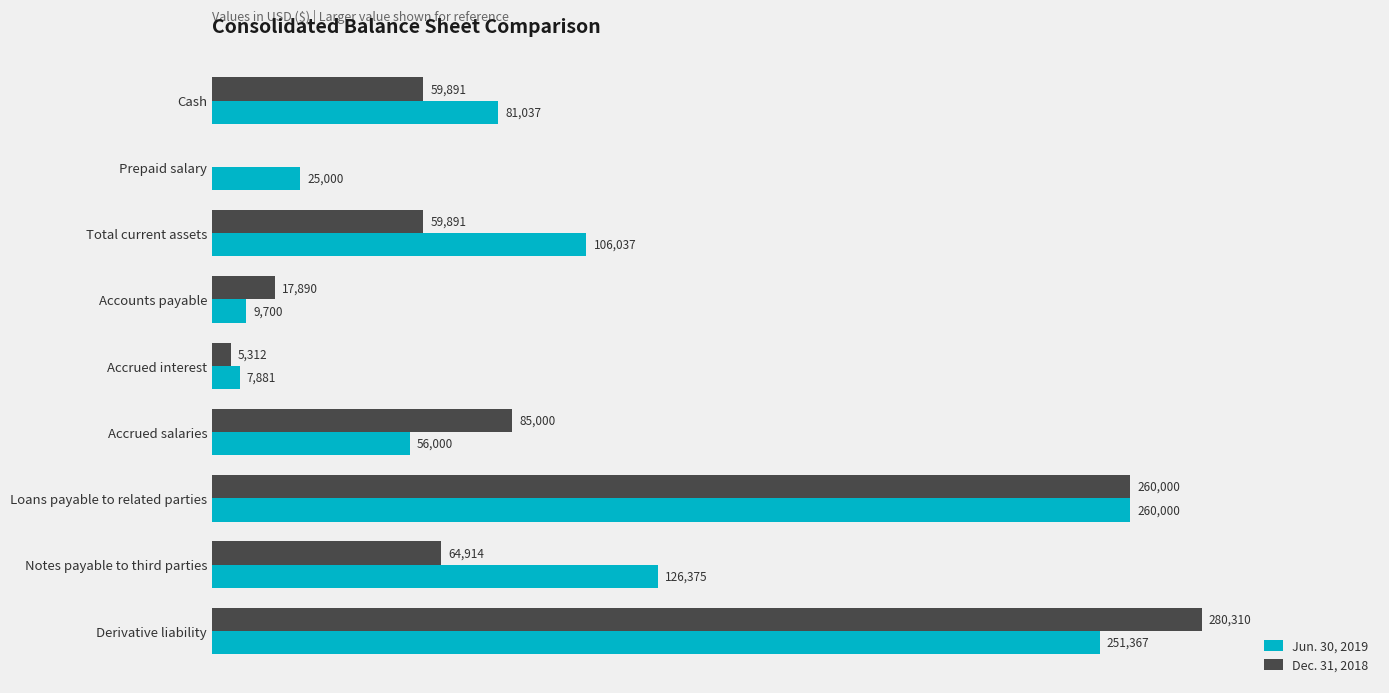

At which label is Jun. 30, 2019 closest to 133940?

Notes payable to third parties